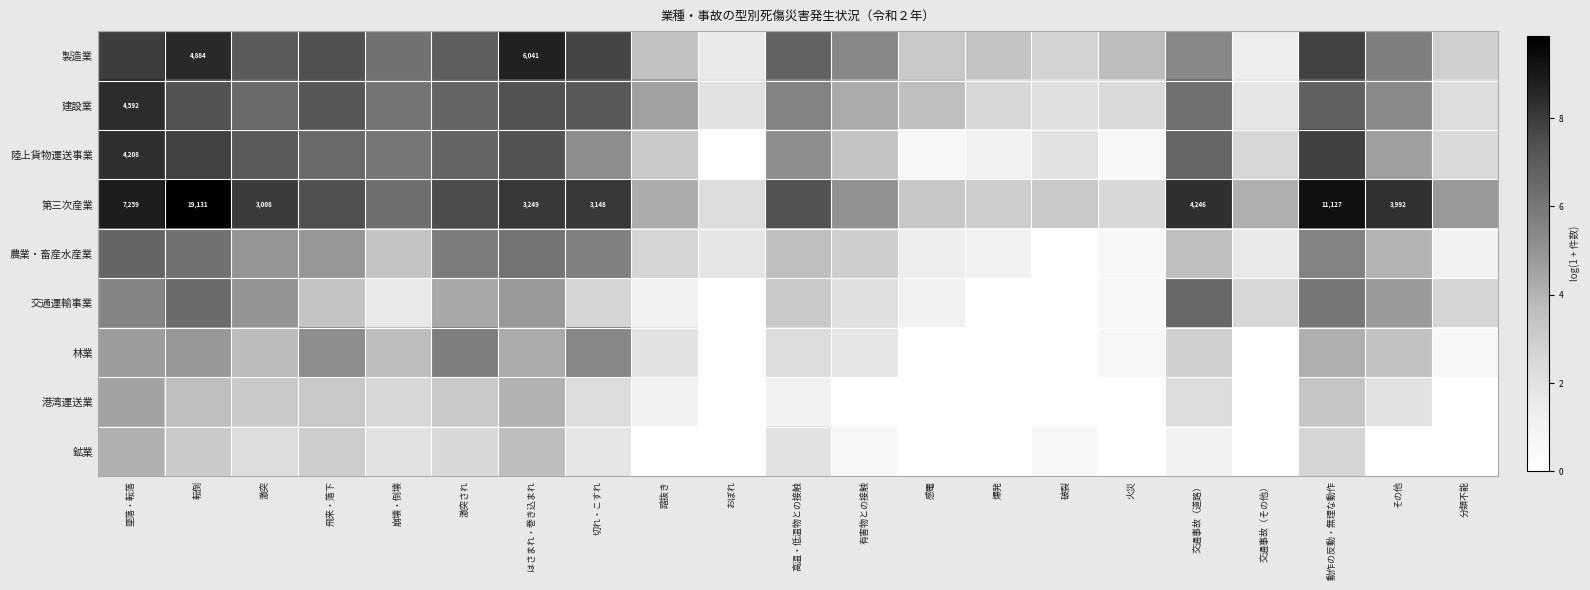

True or false: 林業 has a value of 4.7 at 墜落・転落.

True